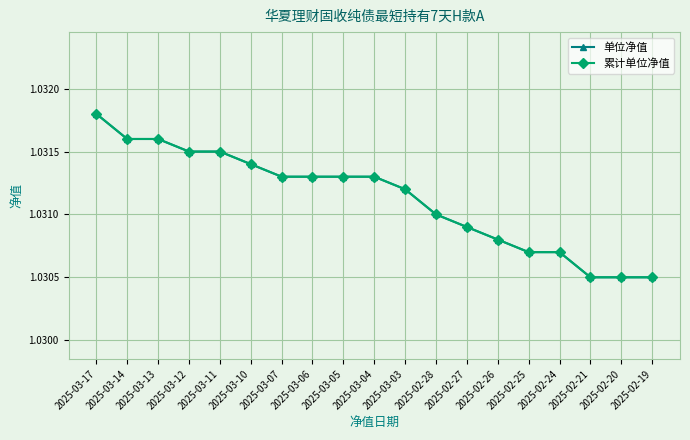

Is this an area chart (filled region under the line)?

No